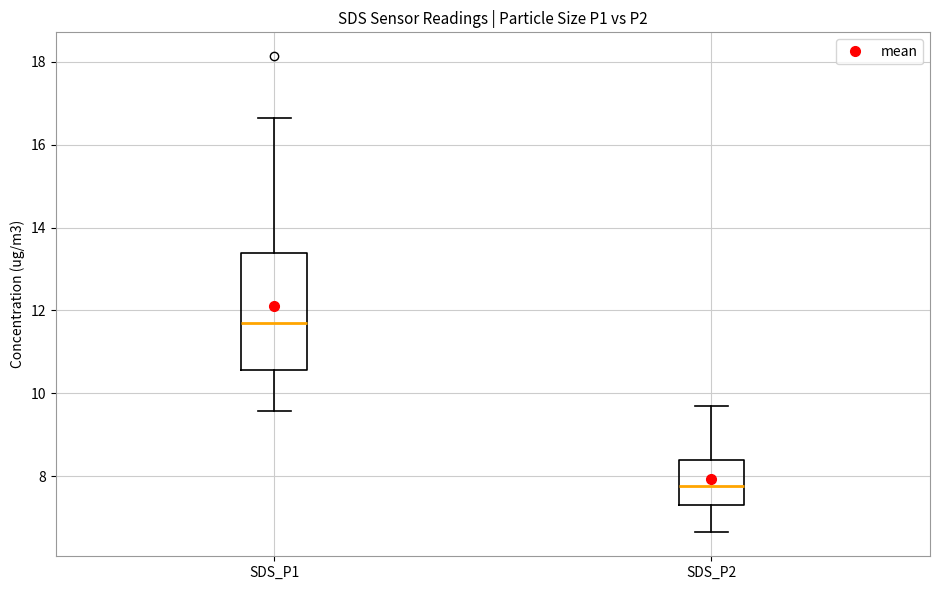

Where is the lower edge of the box for SDS_P1 on the y-axis? The values are not printed on the chart, so give them approximately, as read against the axis.

10.6